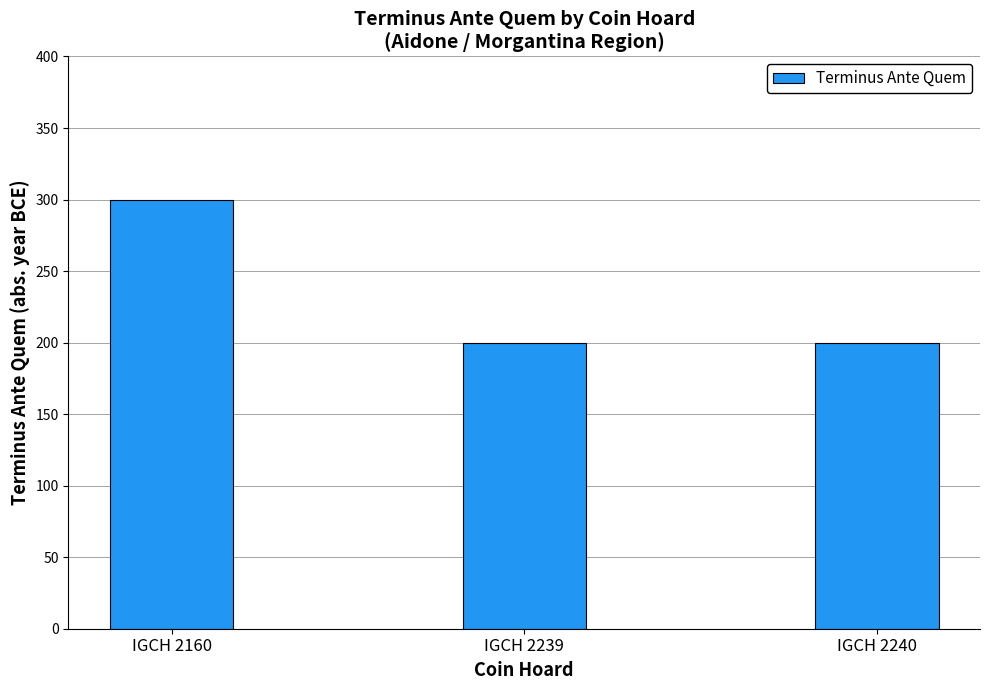

Which category has the highest value across all series?

IGCH 2160